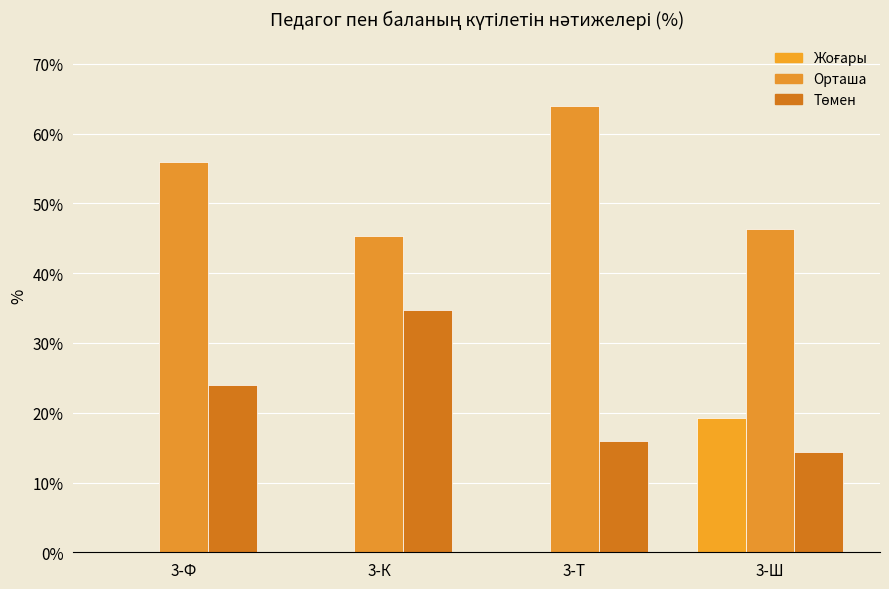

Where is Төмен nearest to the value 24?

3-Ф